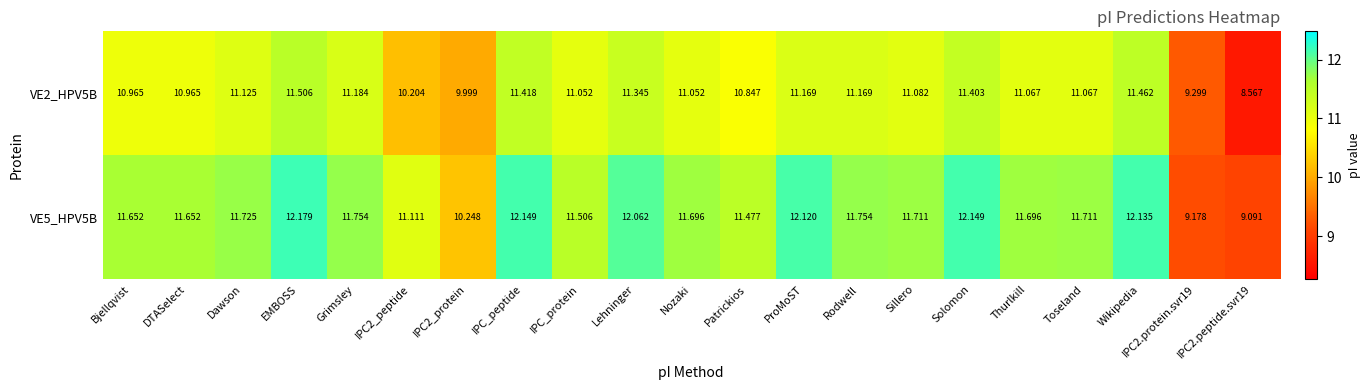

Count the number of data series in this chart.

2